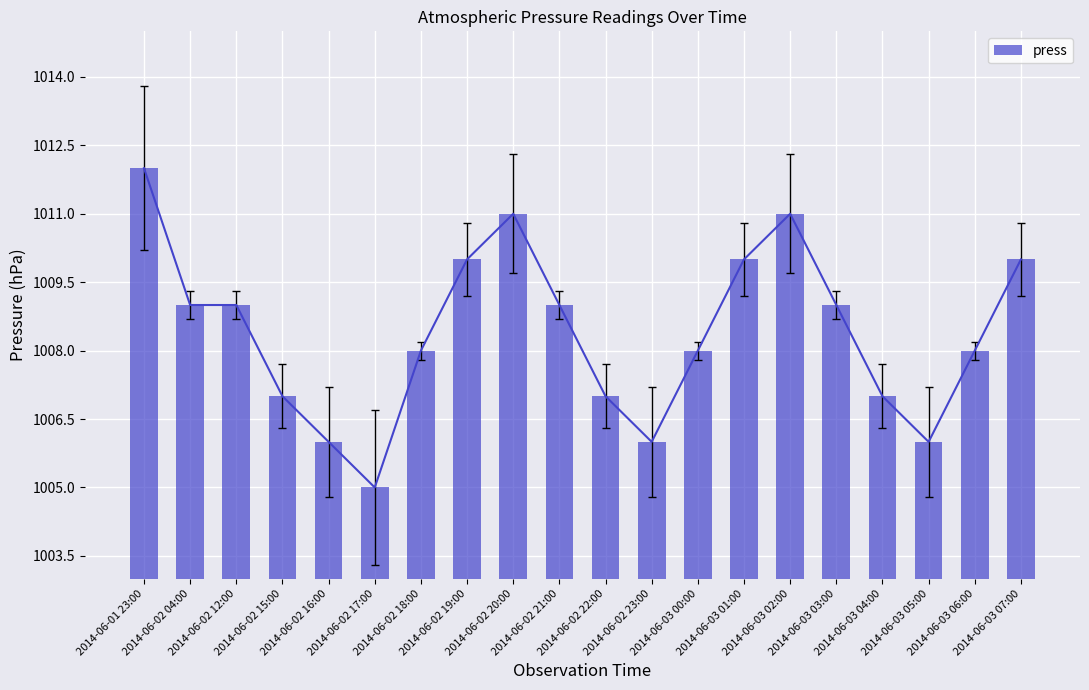

What is the approximate value at 2014-06-01 23:00?

1012